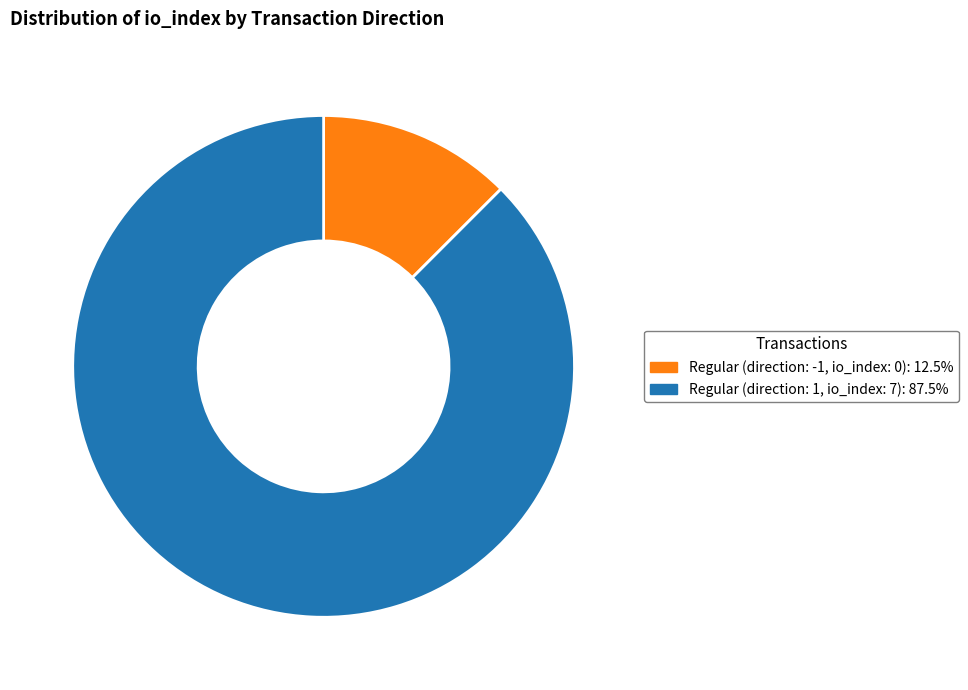

Is there any slice that represents more than half of the pie?

Yes